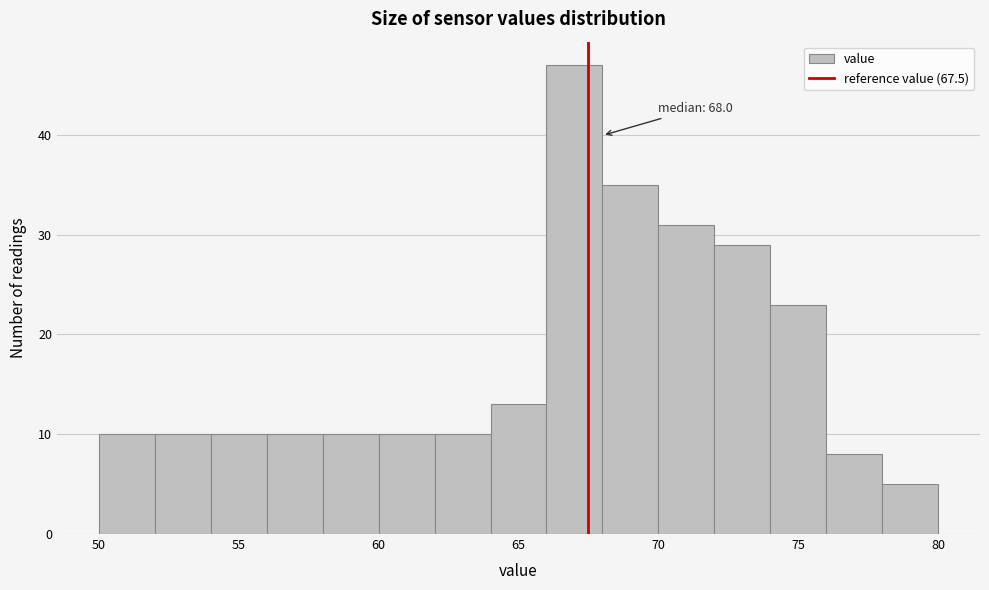

Over which range of the x-axis is the bar tallest?

66 to 68